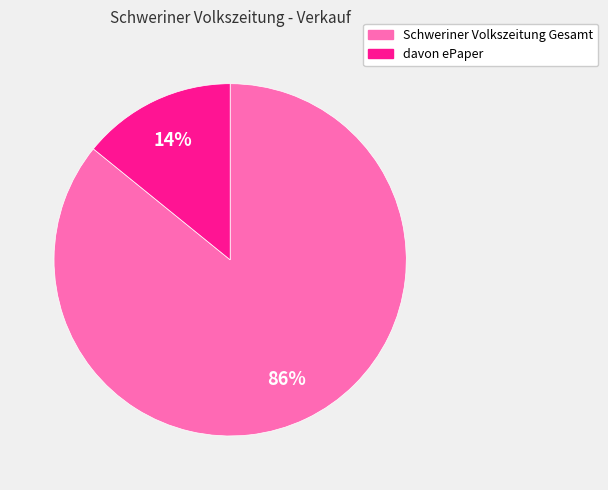

Which has a higher value, davon ePaper or Schweriner Volkszeitung Gesamt?

Schweriner Volkszeitung Gesamt